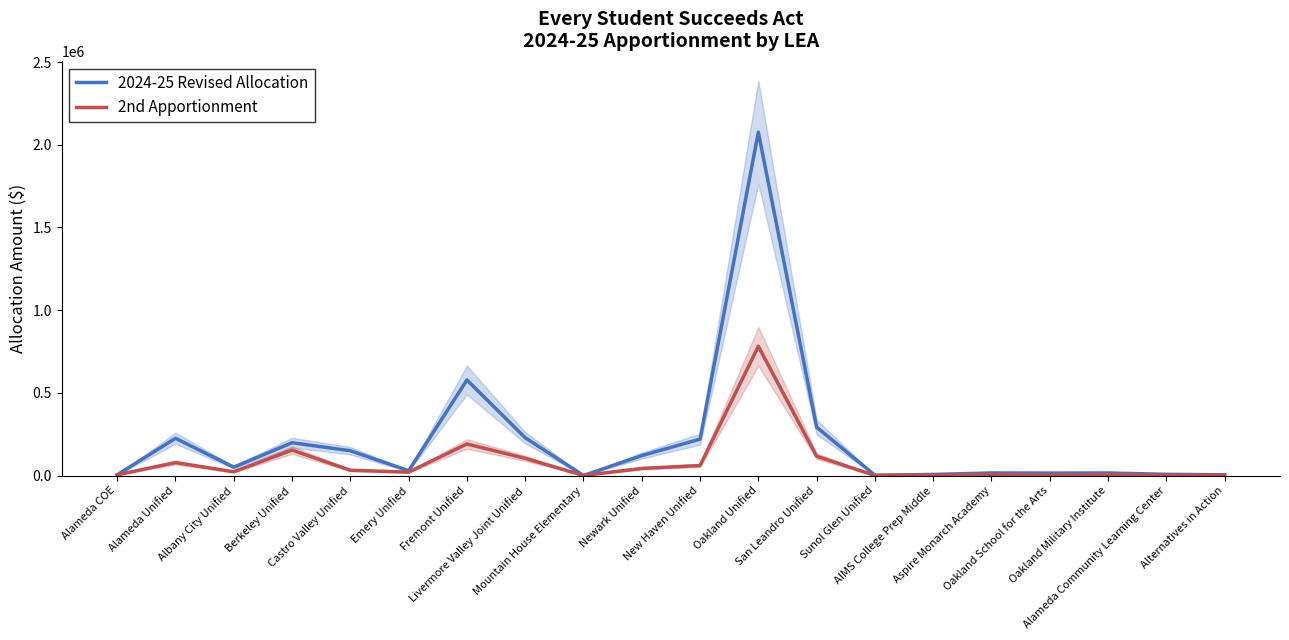

The 2nd Apportionment series shows 897 at Alameda Community Learning Center. True or false?

False